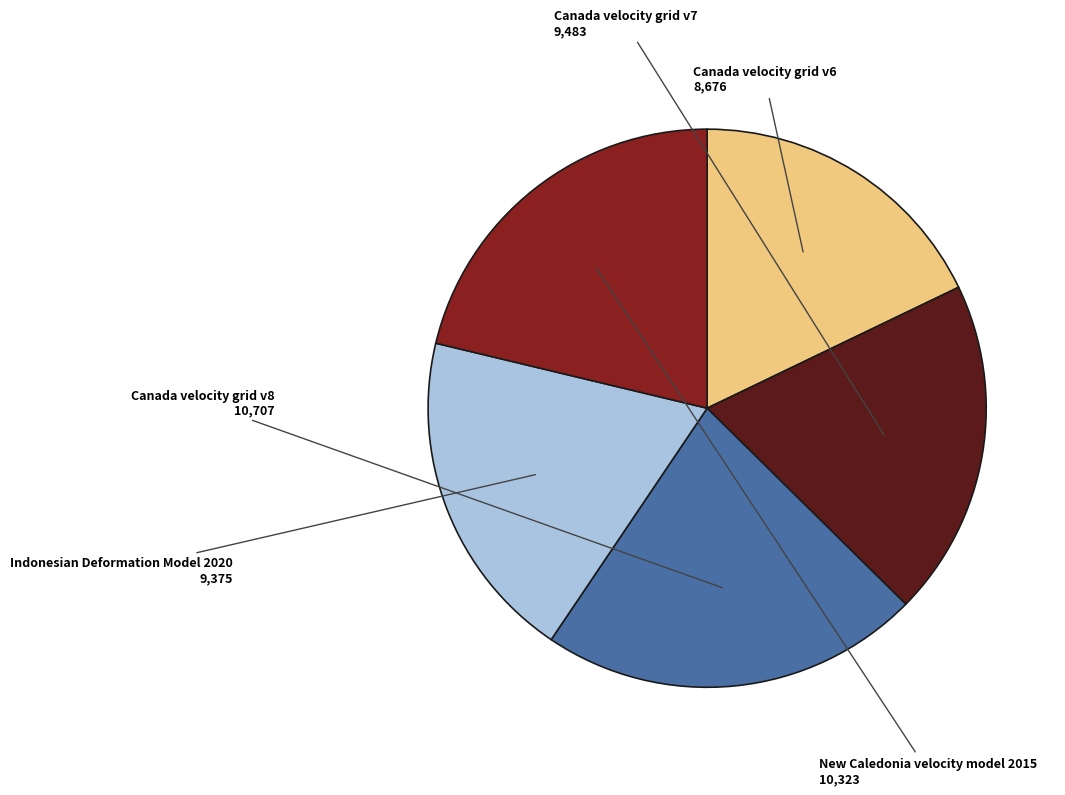

Is there any slice that represents more than half of the pie?

No